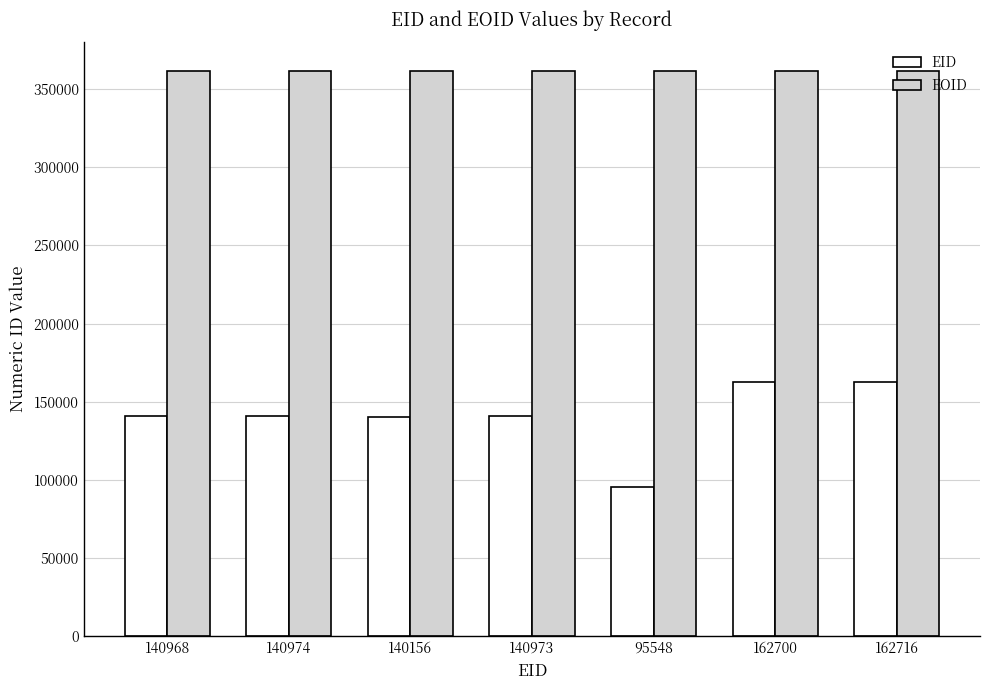

What position from the left is 95548?

5